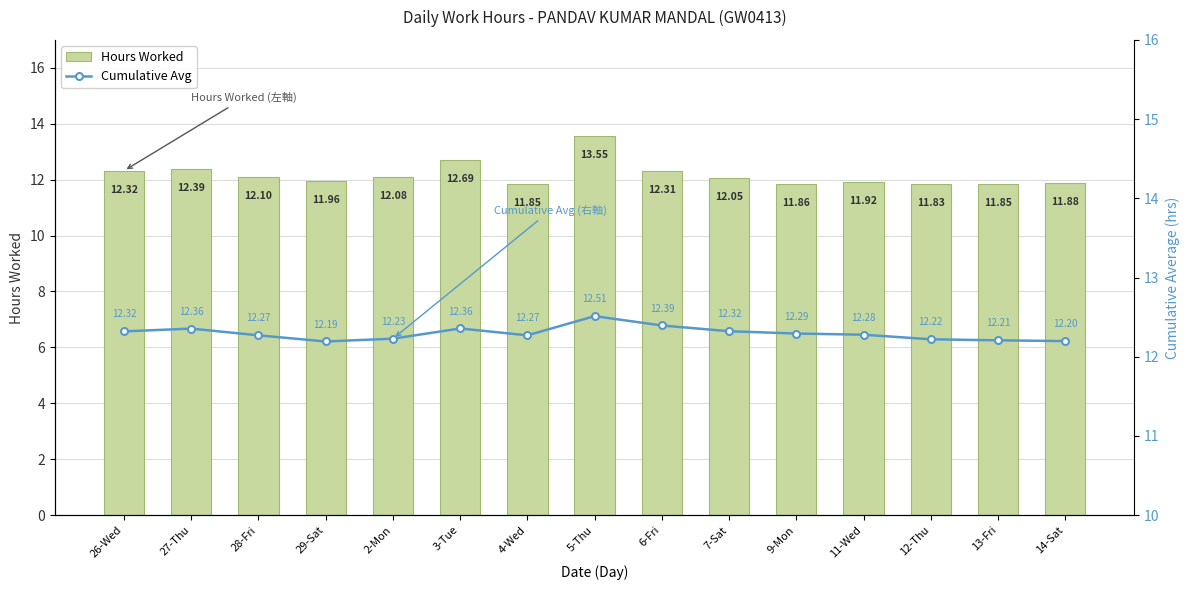

How many values in the Hours Worked series exceed 12?

8